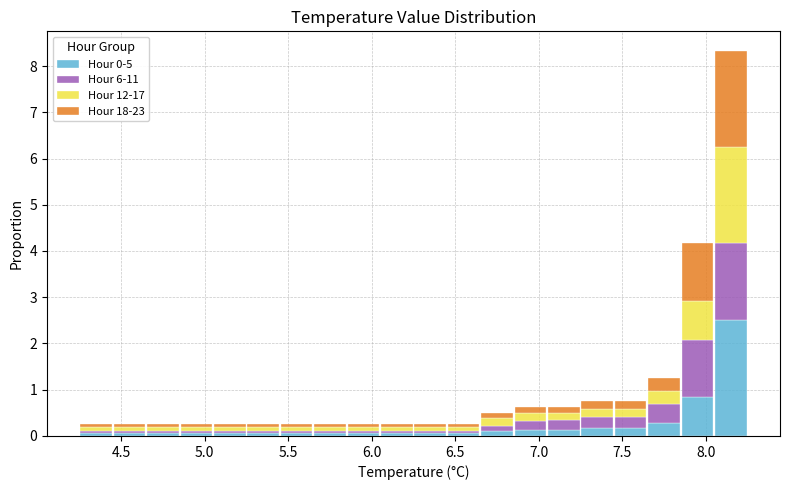

Which range on the x-axis has the tallest stacked bar (by total height)?

8.05 to 8.25